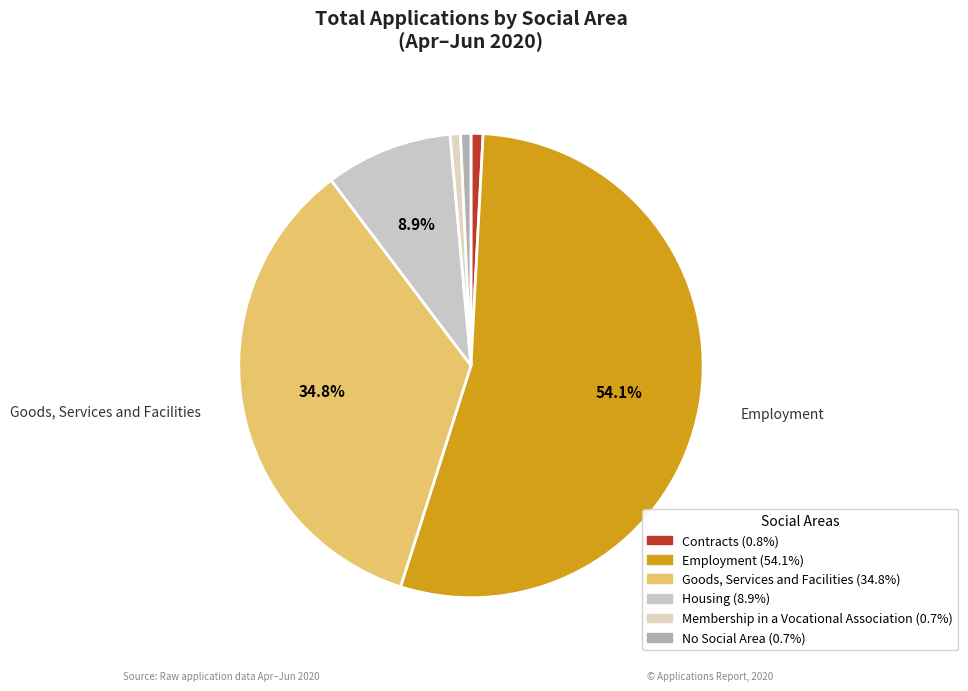

Does any single category account for the majority?

Yes